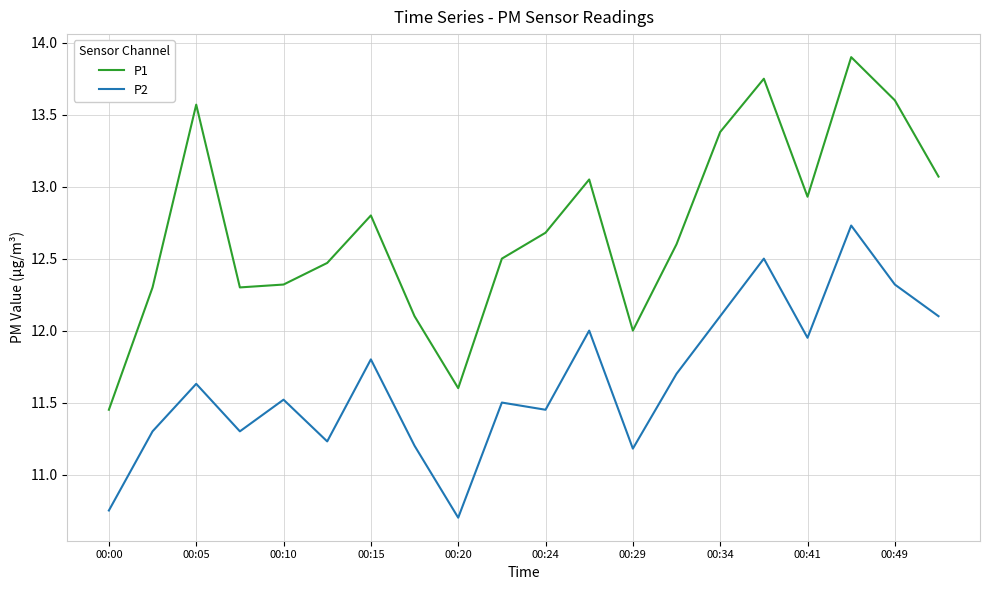

True or false: P2 and P1 intersect in this chart.

False